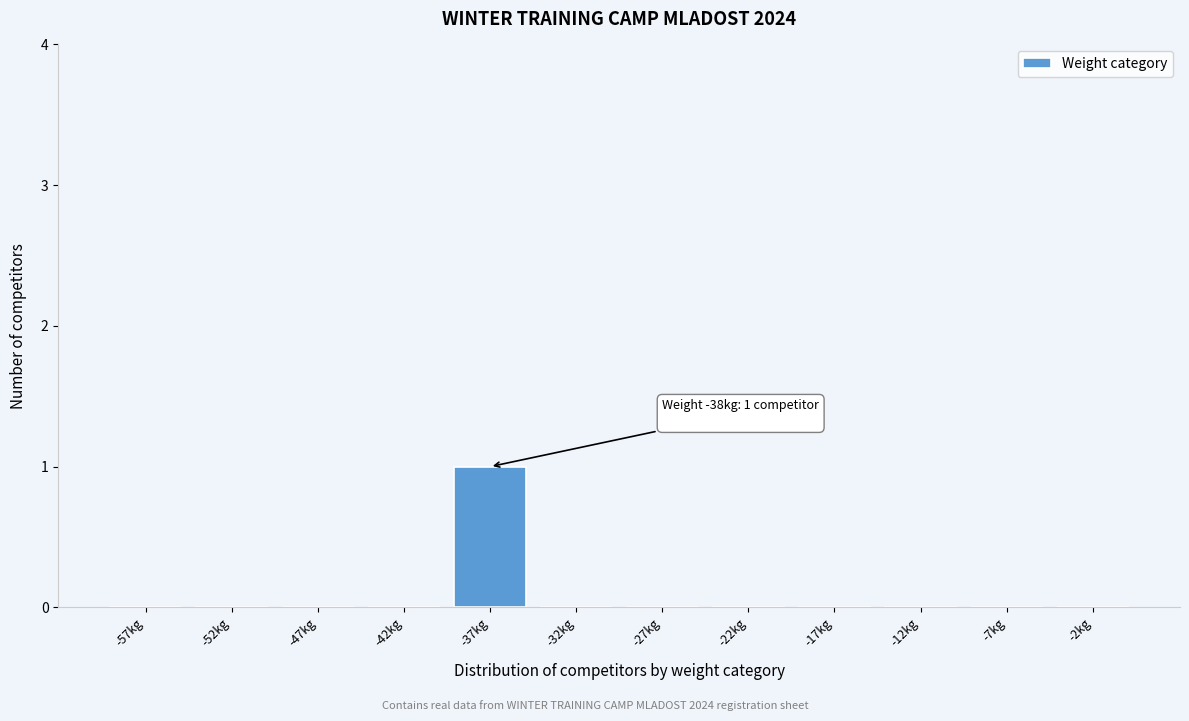

Which range on the x-axis has the tallest bar?

-40 to -35